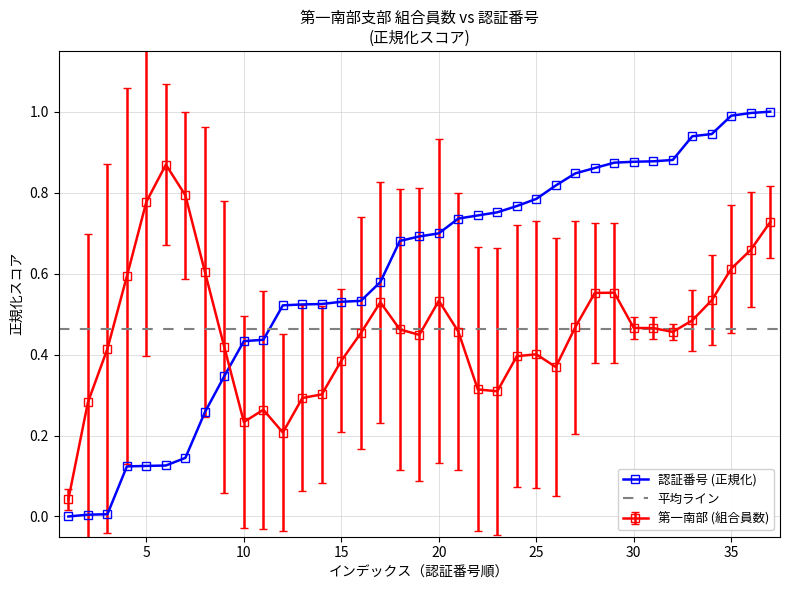

What is the difference between the maximum and minimum values?

1.0